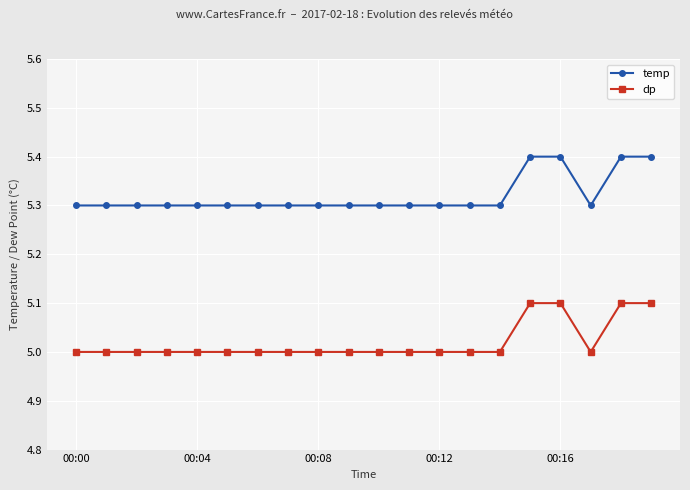

What is the average value of the dp series?

5.0